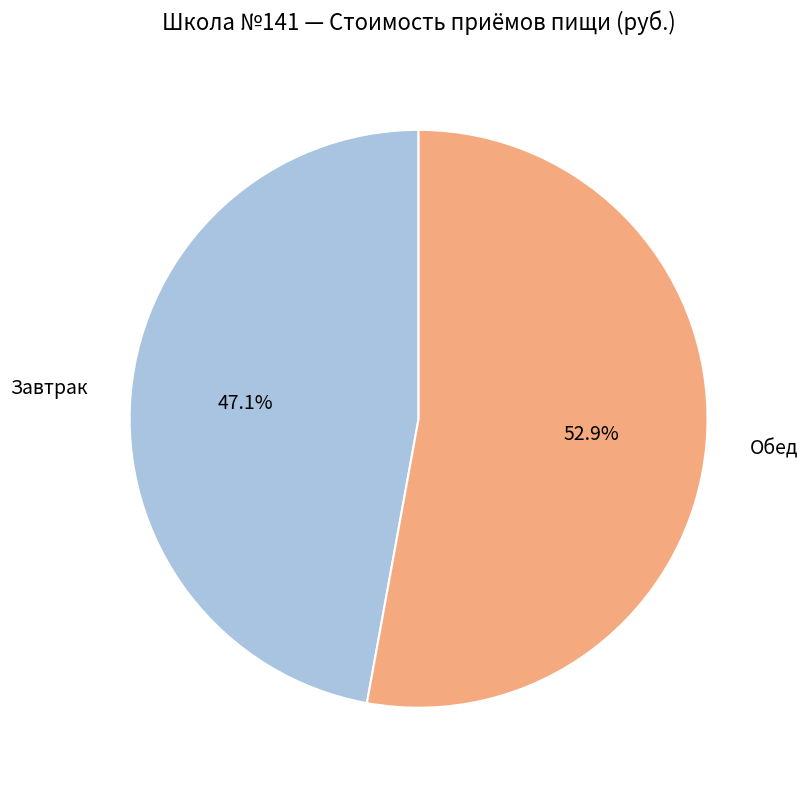

Which slice is the largest?

Обед